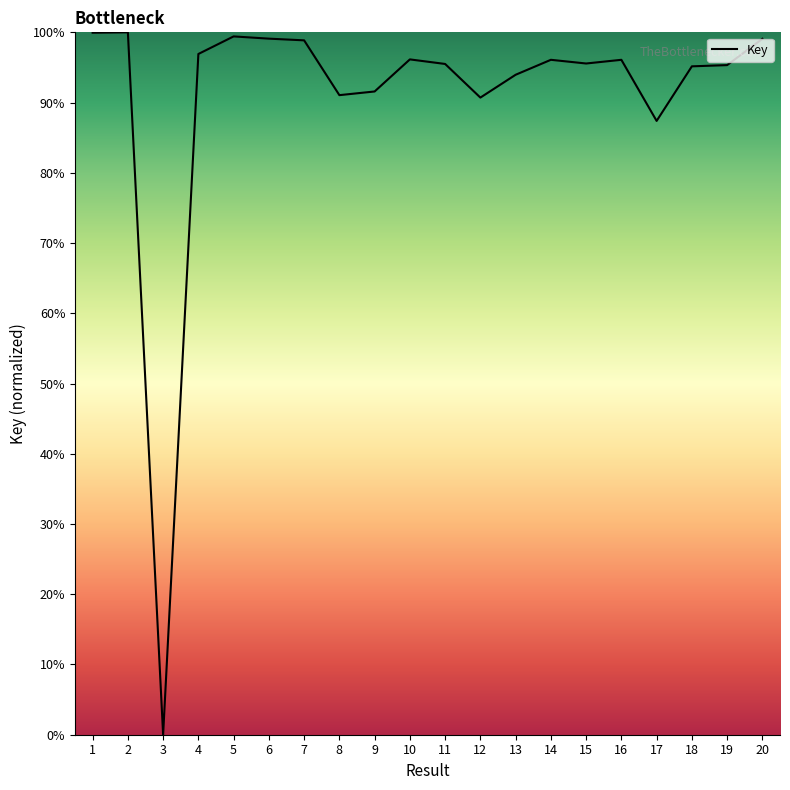

Is this an area chart (filled region under the line)?

No